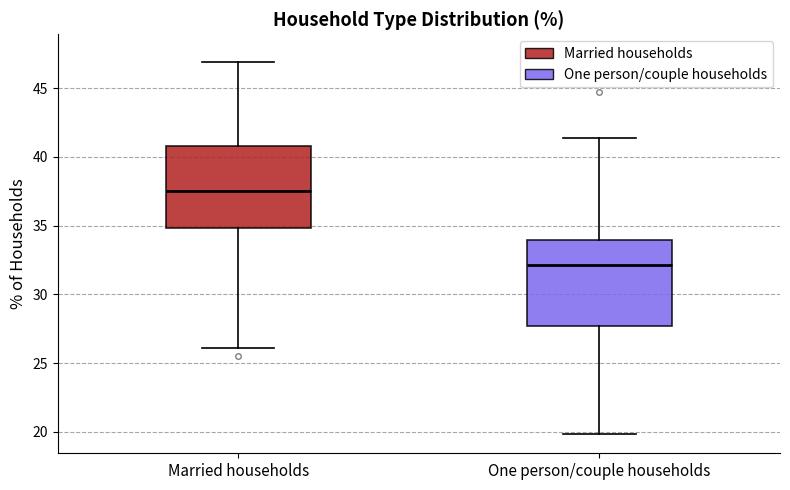

Reading left to right, read every box against the y-axis: the position of its median line, the range the box covers, and the ends of its whiskers. The values are not printed on the chart, so give them approximately, as read against the axis.

Married households: median 37.5, box 35.0 to 41.0, whiskers 26.0 to 47.0
One person/couple households: median 32.0, box 27.5 to 34.0, whiskers 20.0 to 41.5